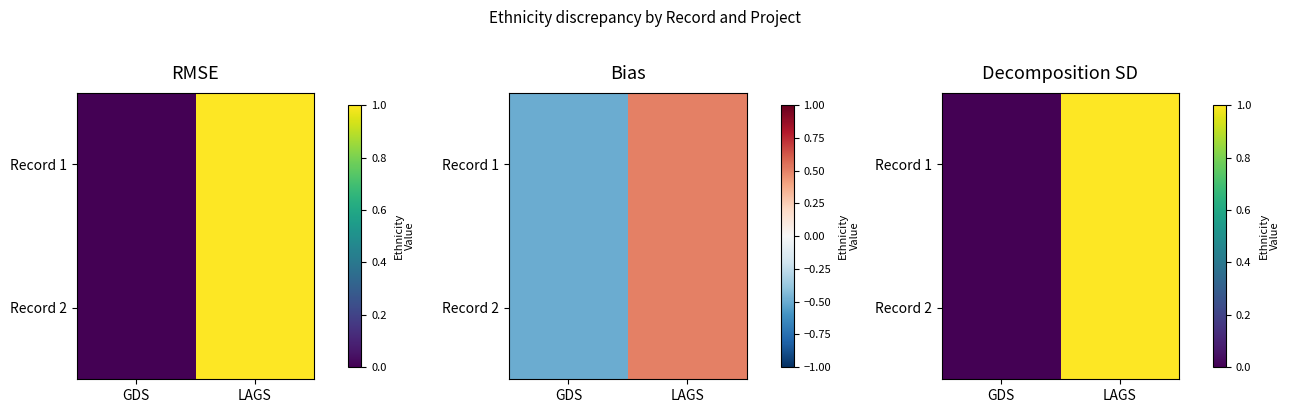

How many data points in Record 2 are less than 1?

1